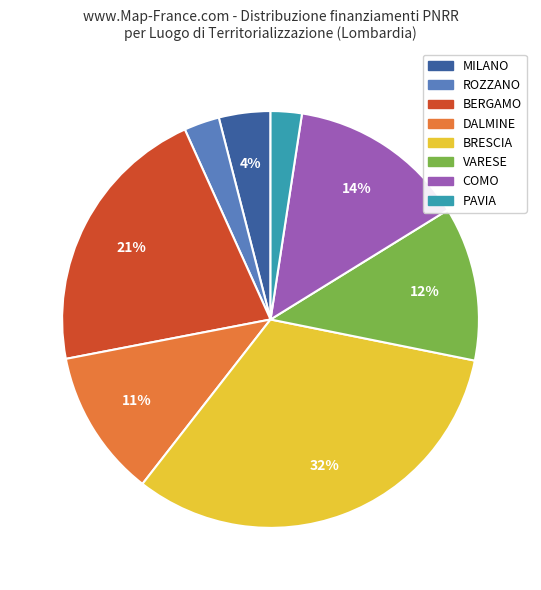

Does any single category account for the majority?

No